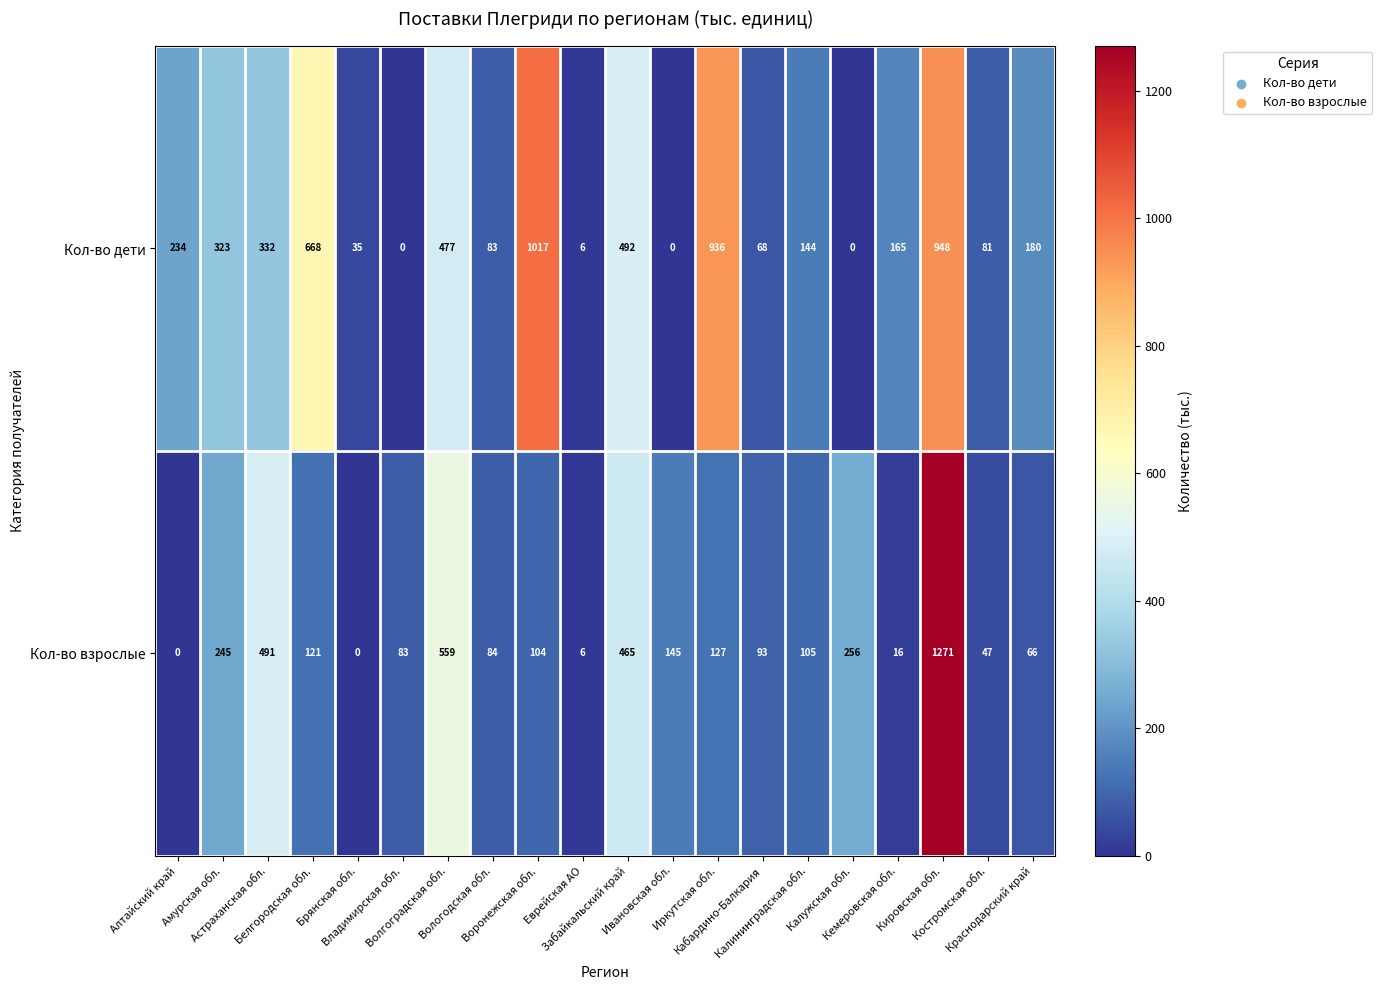

What is the difference between the highest and lowest values at Вологодская обл.?

1